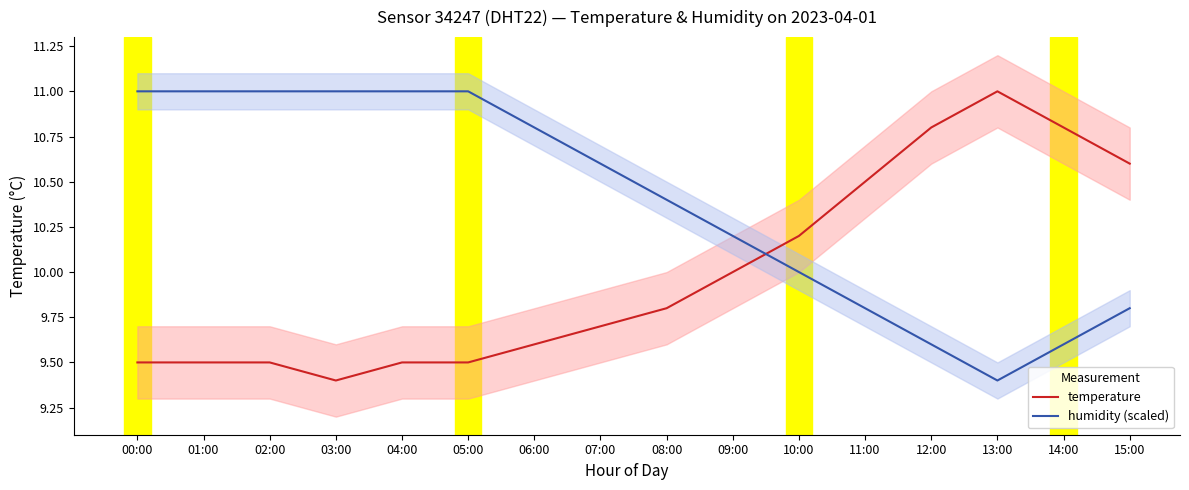

The value of humidity (scaled) at 08:00 is 10.4. True or false?

True